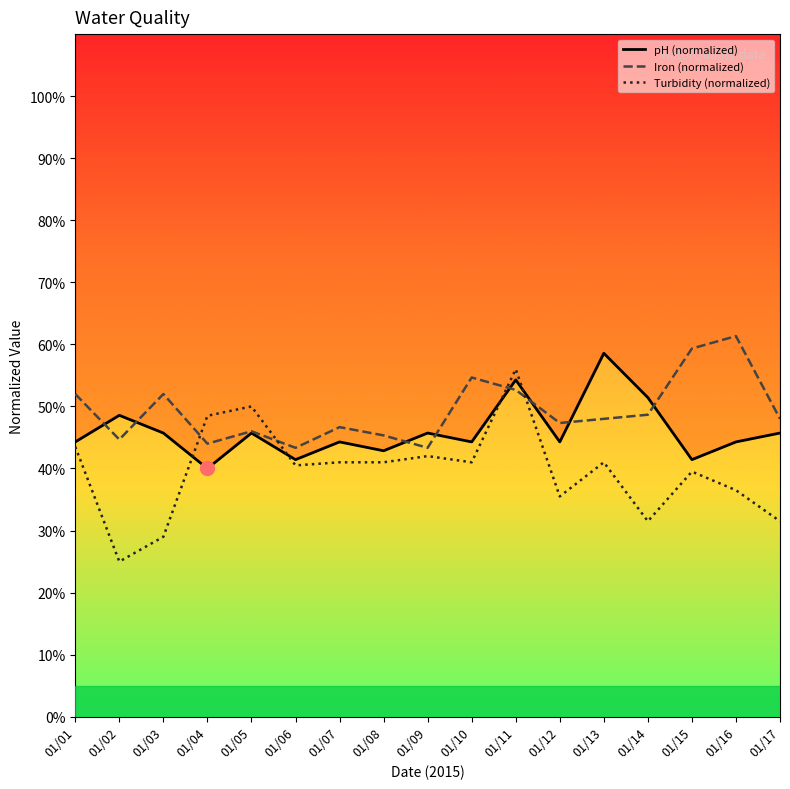

What is the value of the Iron (normalized) point at the 13th from the left?

48.0